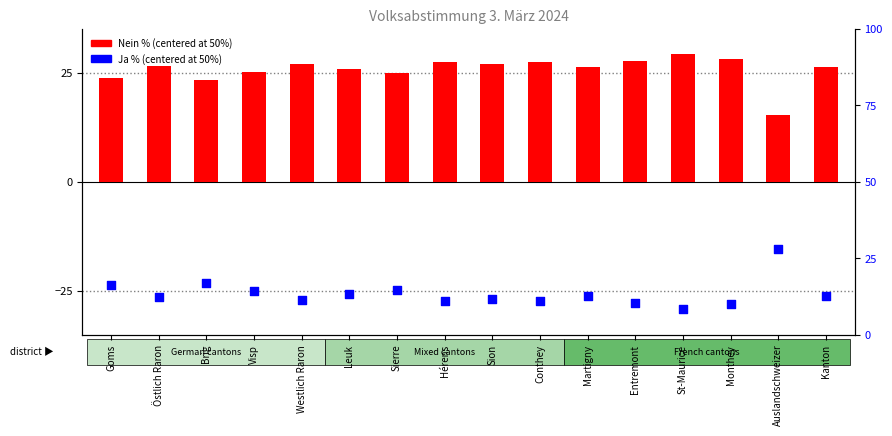

What are all the series names shown in the legend?

Nein % (centered), Ja % (centered)